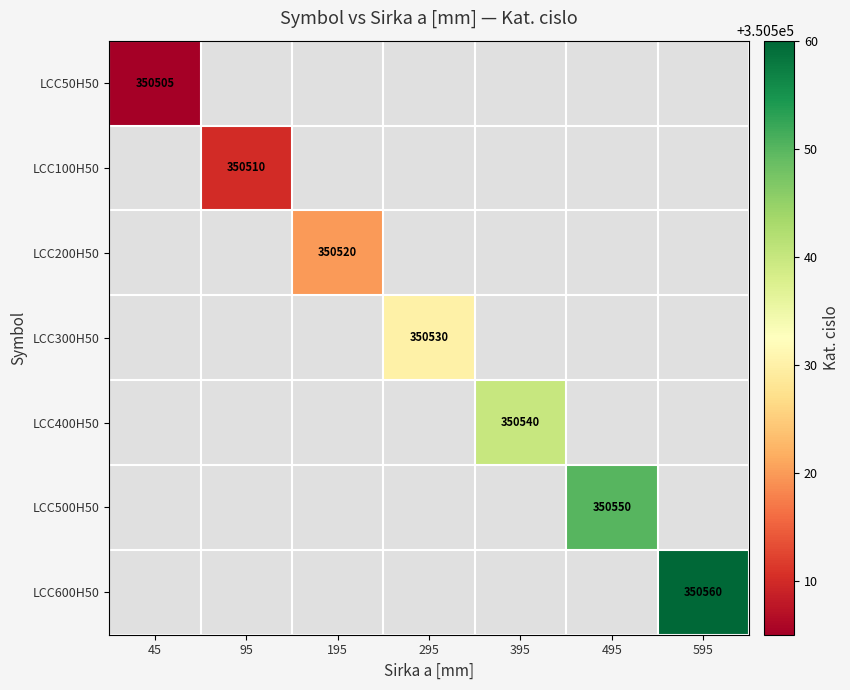

The value of LCC100H50 at 95 is 350510. True or false?

True